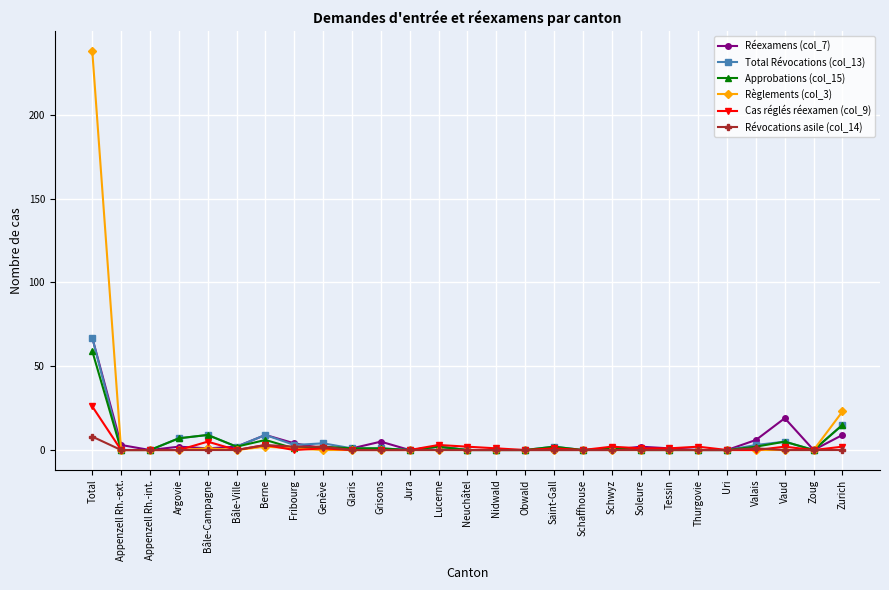

True or false: Réexamens (col_7) has more than 1 interior local peaks.

True